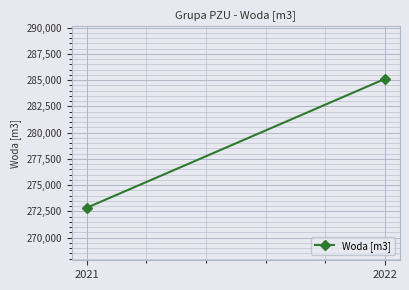

Approximately how many times larger is the value at 2022 compared to 2021?

1.0